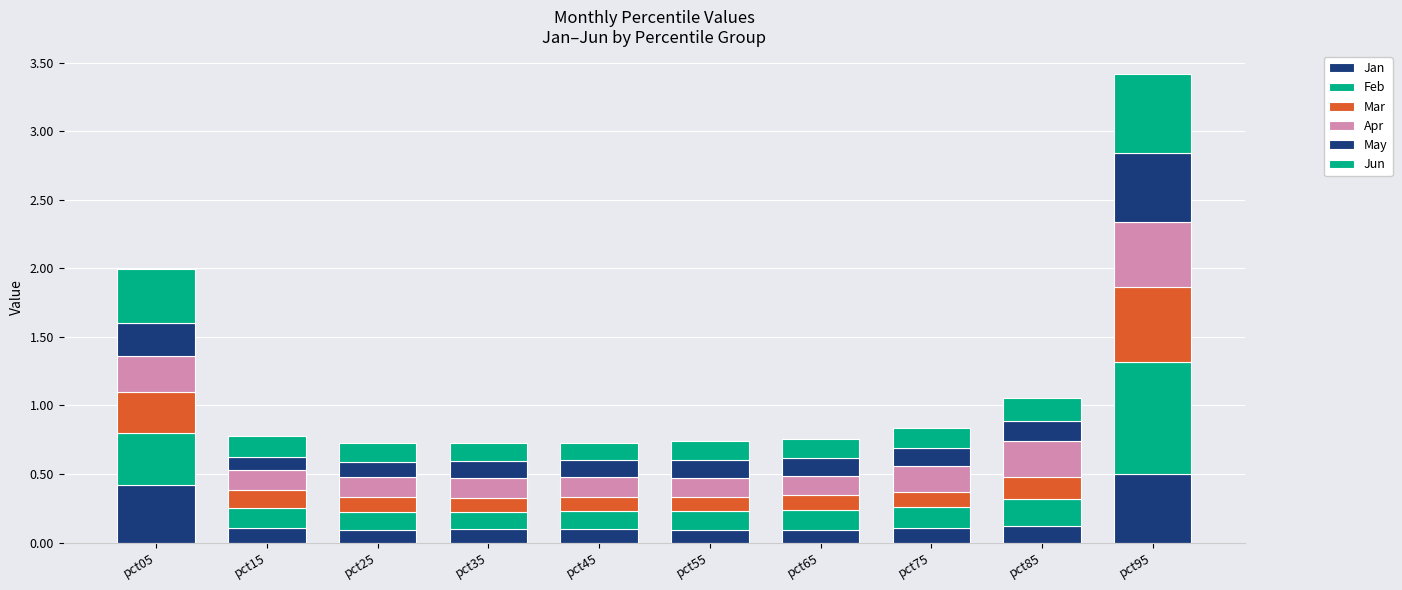

What is the difference between the maximum and minimum values in the Jan series?

0.4